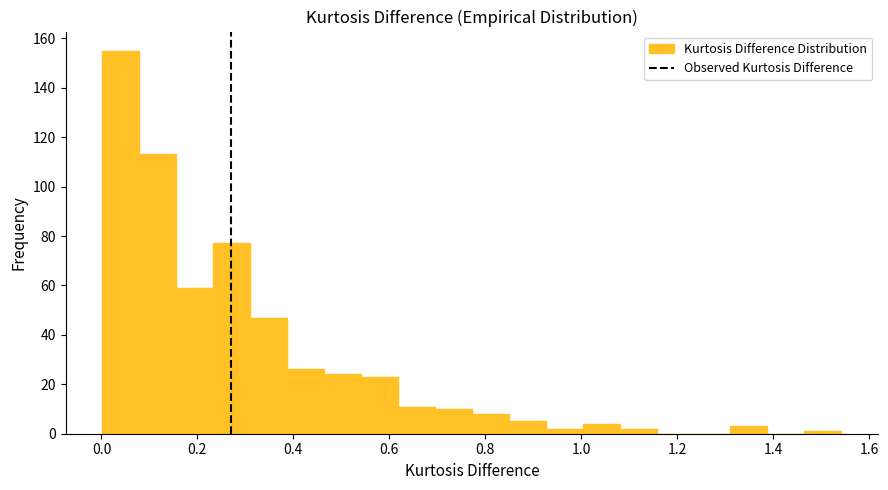

Around what value on the x-axis is the tallest bar? Give the approximate position of its centre, as read against the axis.

0.04